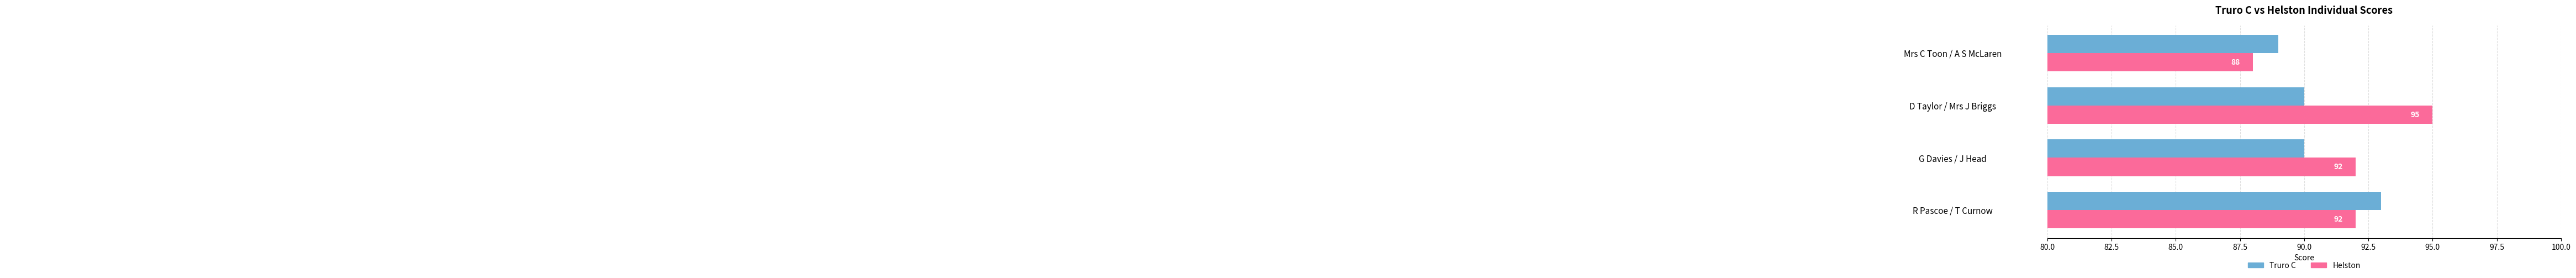

What is the approximate value of Helston at G Davies / J Head?

92